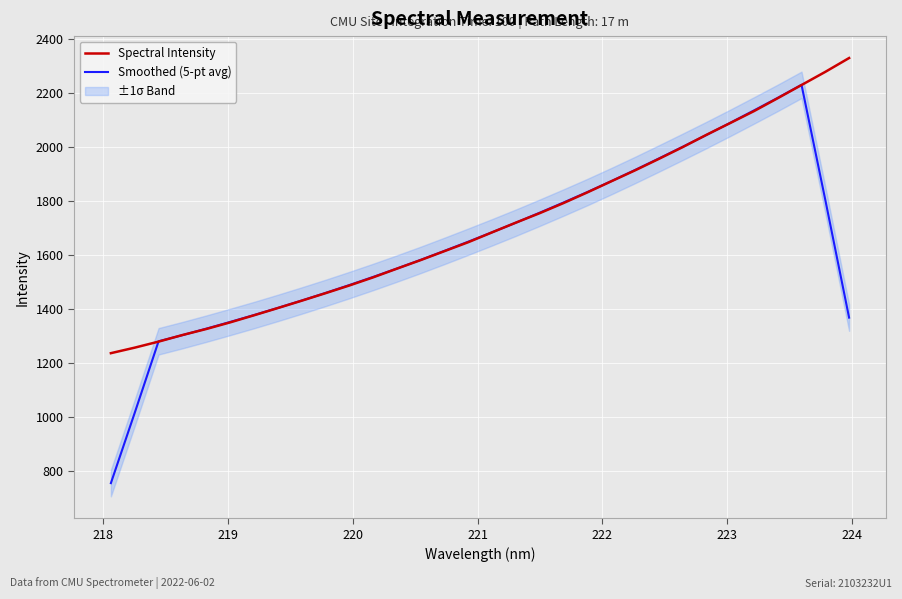

How many intersections are there between Spectral Intensity and Smoothed (5-pt avg)?

8